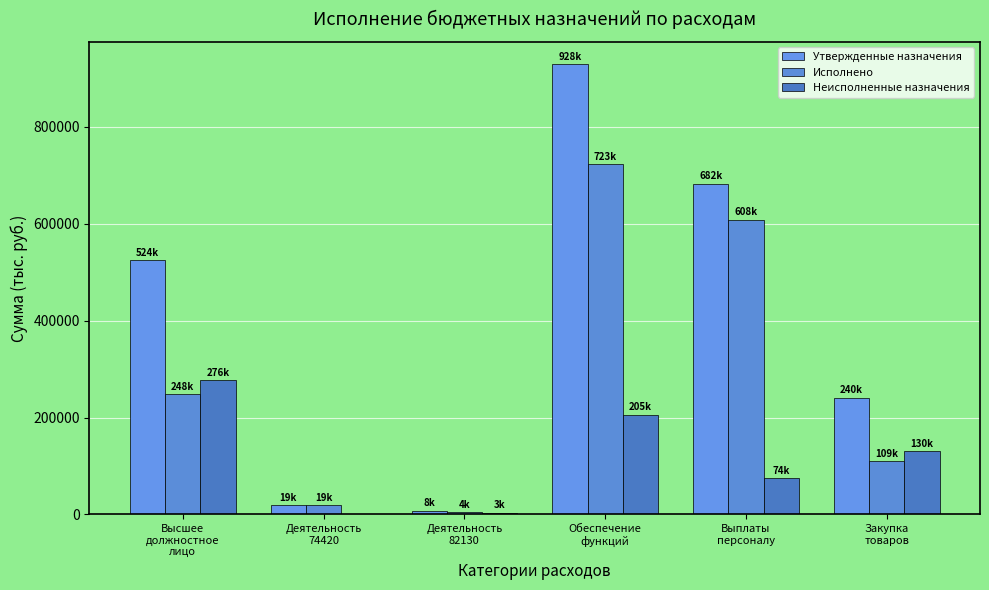

What is the difference between the maximum and minimum values in the Неисполненные назначения series?

276429.9